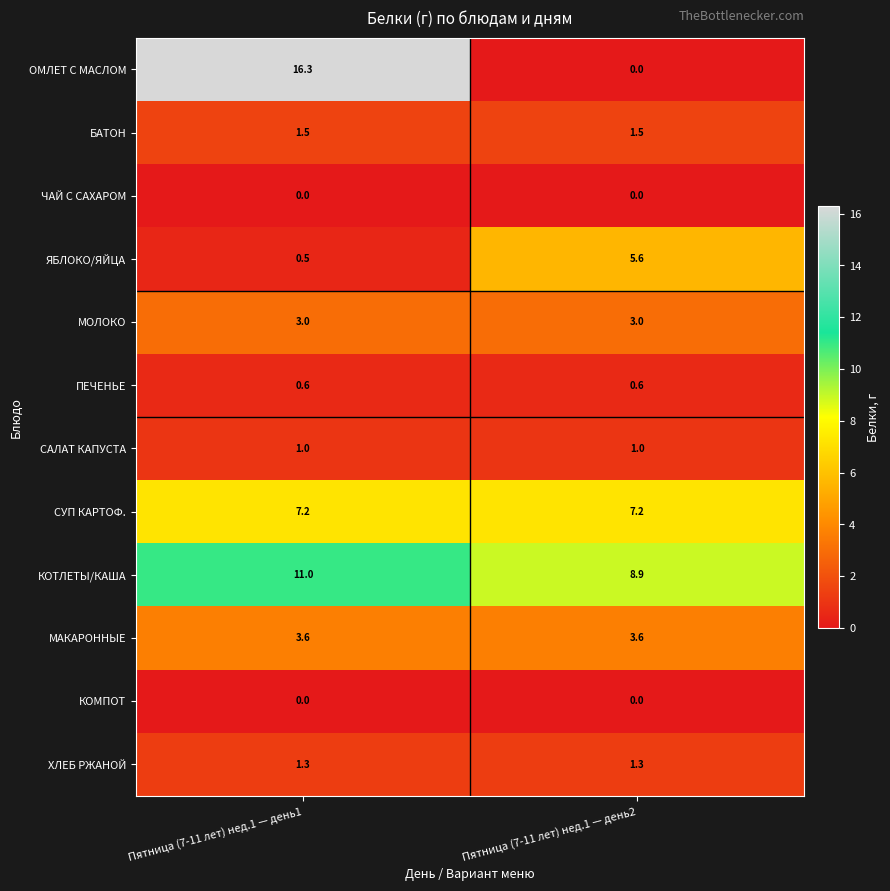

What is the total value across all series at Пятница (7-11 лет) нед.1 — день1?

46.0